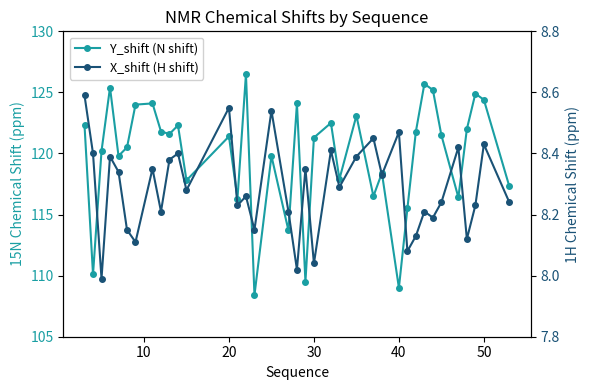

List the series in order of their overall mean, highest first.

Y_shift (N shift), X_shift (H shift)